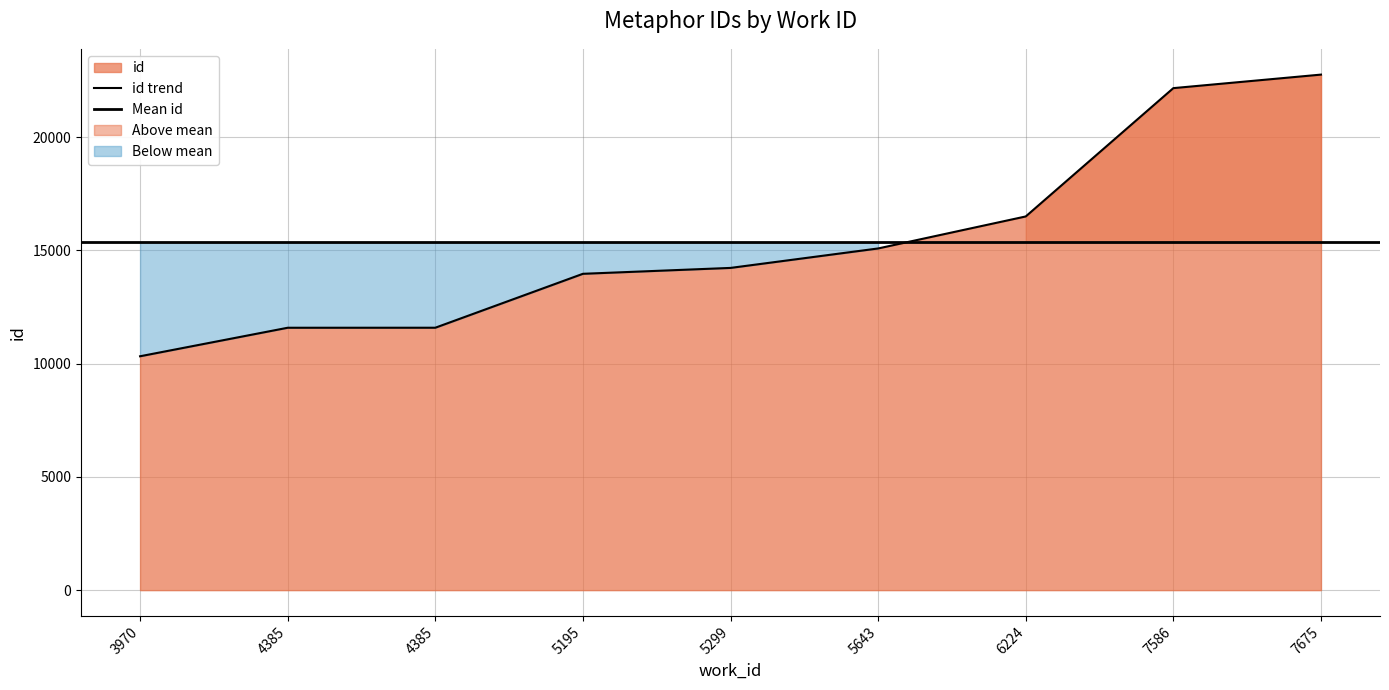

At which label does the data first exceed 14227?

5643